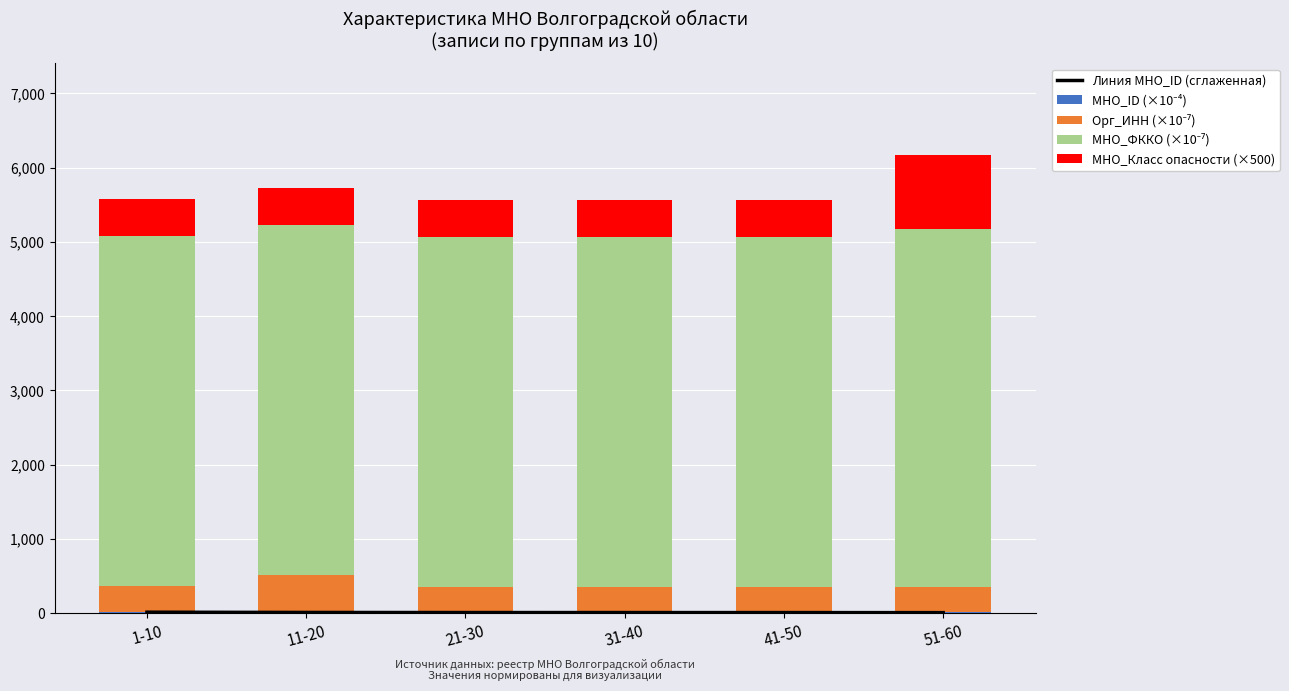

How many data points does each series have?

6